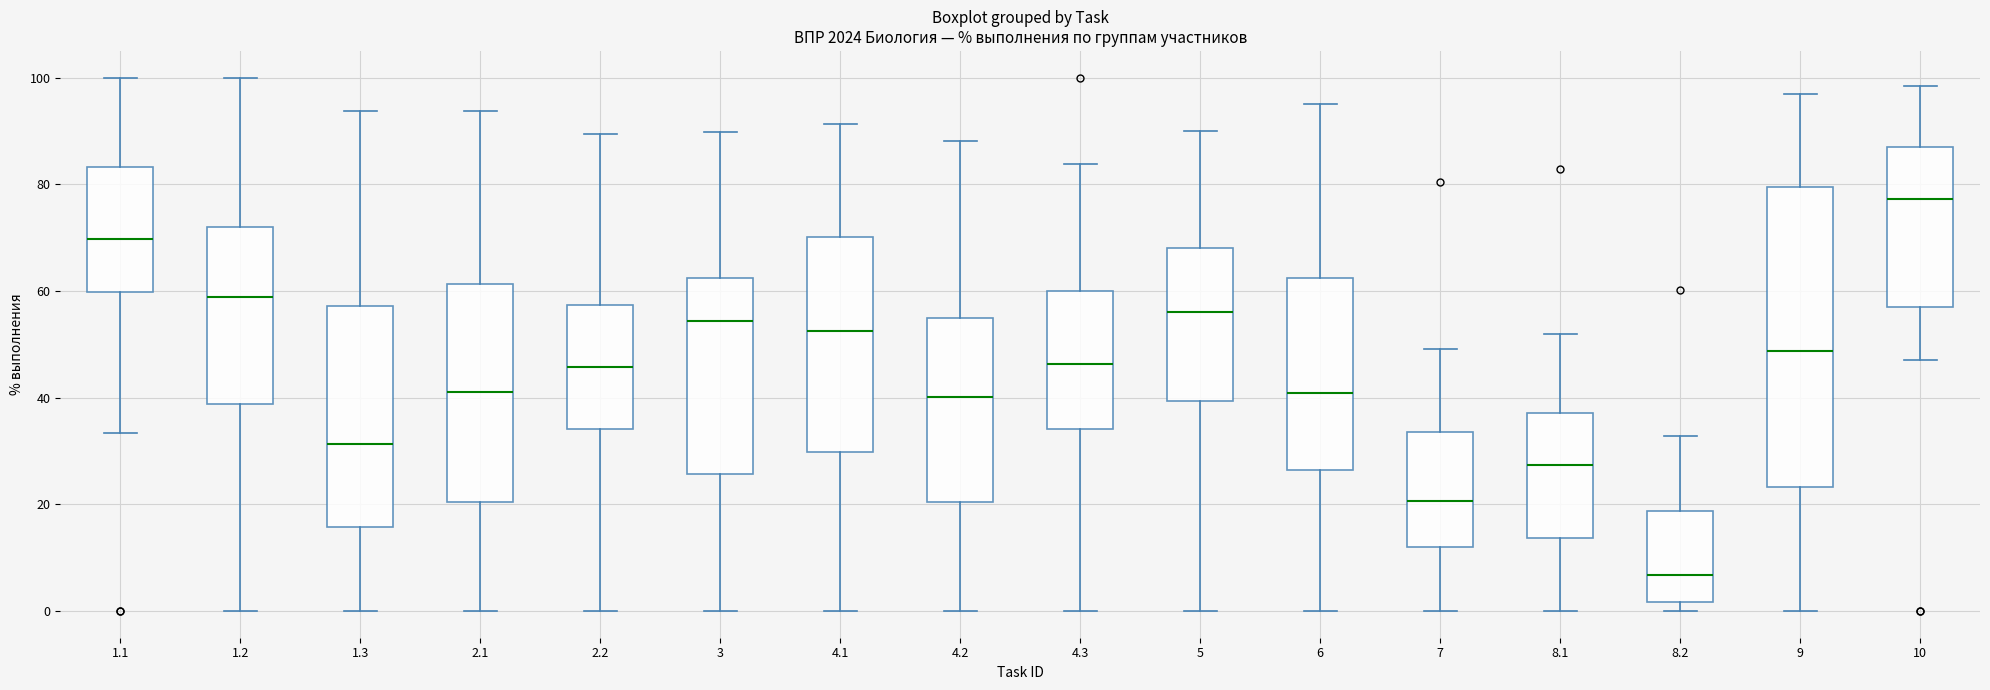

Reading left to right, read every box against the y-axis: the position of its median line, the range the box covers, and the ends of its whiskers. The values are not printed on the chart, so give them approximately, as read against the axis.

1.1: median 70, box 60 to 84, whiskers 34 to 100
1.2: median 58, box 38 to 72, whiskers 0 to 100
1.3: median 32, box 16 to 58, whiskers 0 to 94
2.1: median 40, box 20 to 62, whiskers 0 to 94
2.2: median 46, box 34 to 58, whiskers 0 to 90
3: median 54, box 26 to 62, whiskers 0 to 90
4.1: median 52, box 30 to 70, whiskers 0 to 92
4.2: median 40, box 20 to 54, whiskers 0 to 88
4.3: median 46, box 34 to 60, whiskers 0 to 84
5: median 56, box 40 to 68, whiskers 0 to 90
6: median 40, box 26 to 62, whiskers 0 to 96
7: median 20, box 12 to 34, whiskers 0 to 50
8.1: median 28, box 14 to 38, whiskers 0 to 52
8.2: median 6, box 2 to 18, whiskers 0 to 32
9: median 48, box 24 to 80, whiskers 0 to 96
10: median 78, box 58 to 86, whiskers 48 to 98